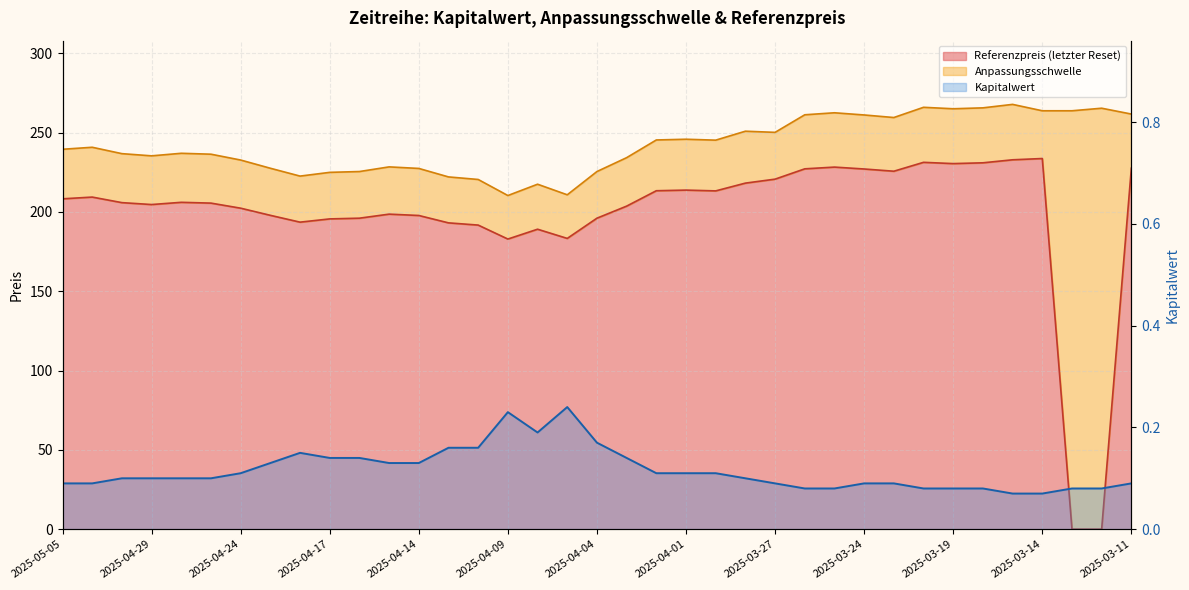

True or false: Anpassungsschwelle has a value of 239.4 at 2025-05-05.

True